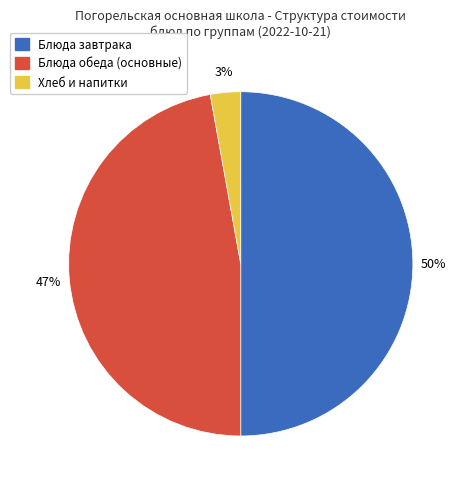

To the nearest percent, what is the average slice percentage?

33%